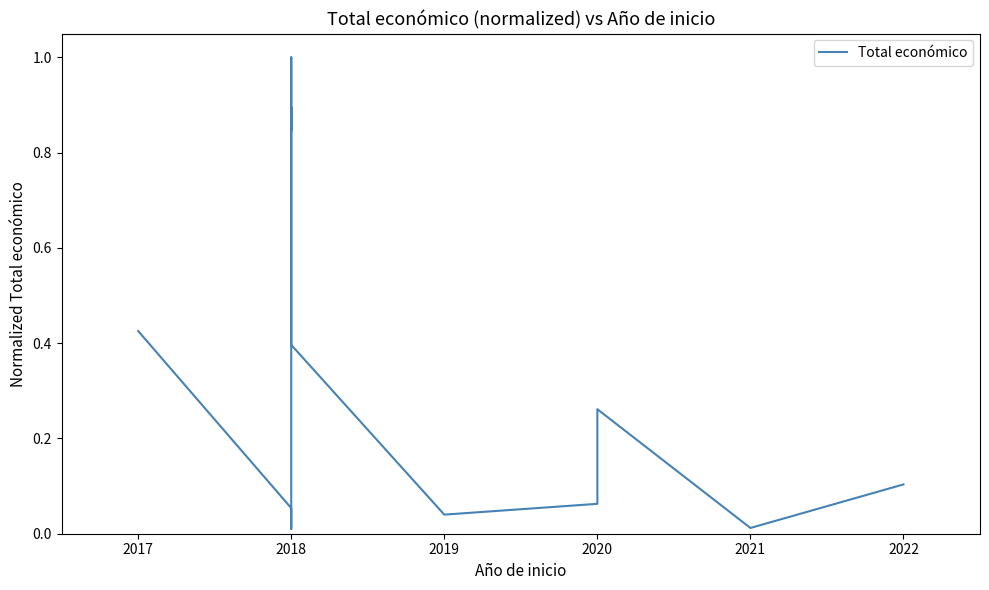

Which category has the lowest value across all series?

2018